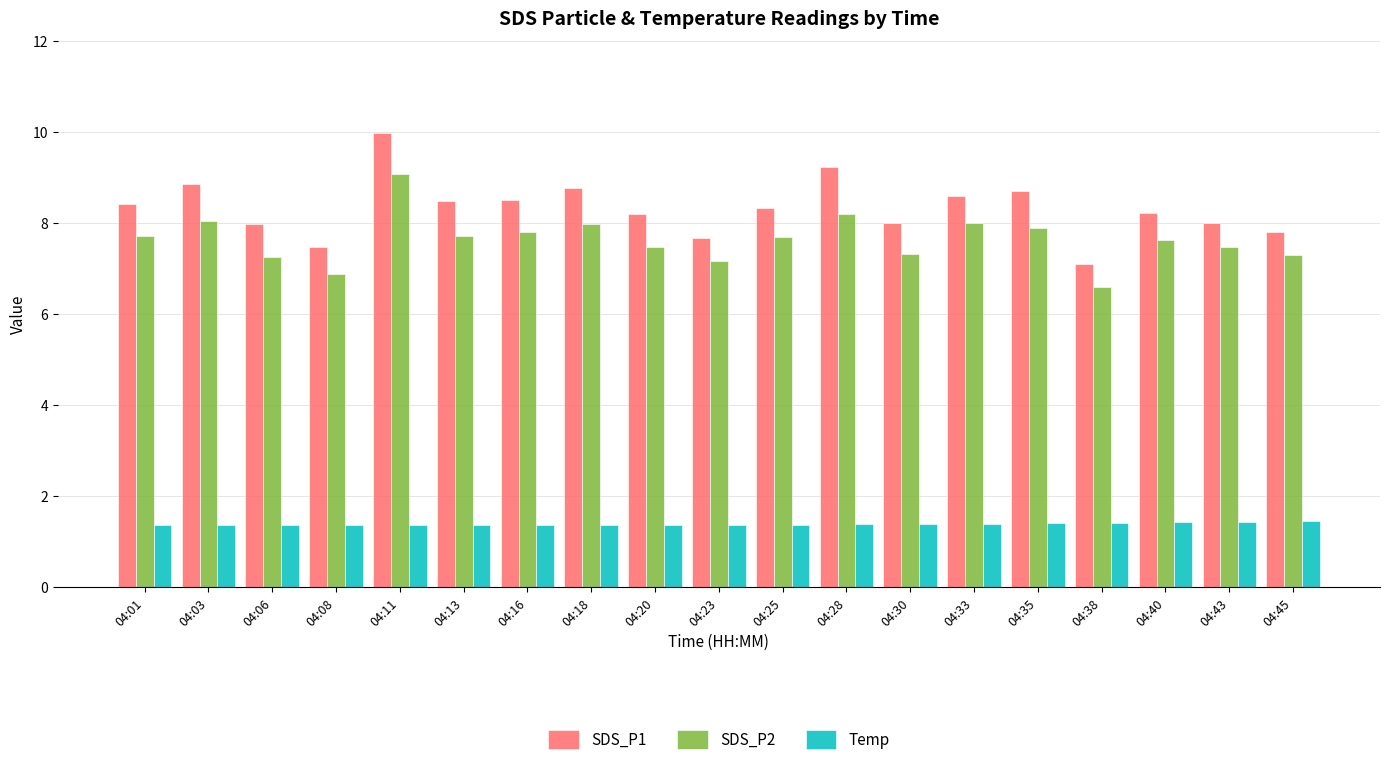

What is the difference between the highest and lowest values at 04:16?

7.1